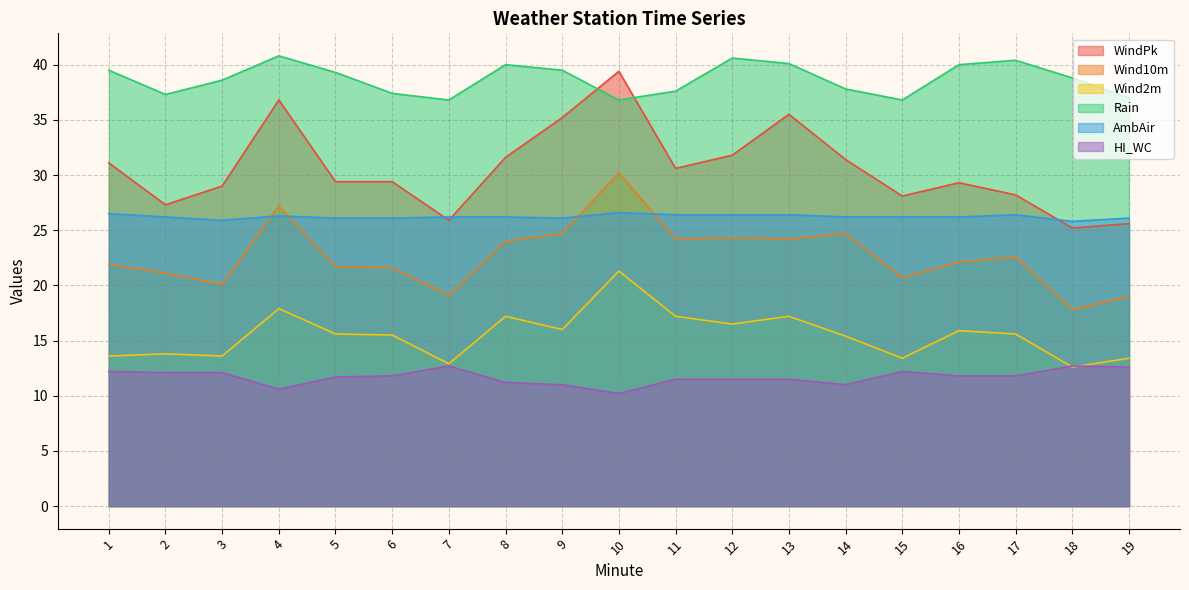

True or false: Wind10m and Wind2m cross at least once.

False